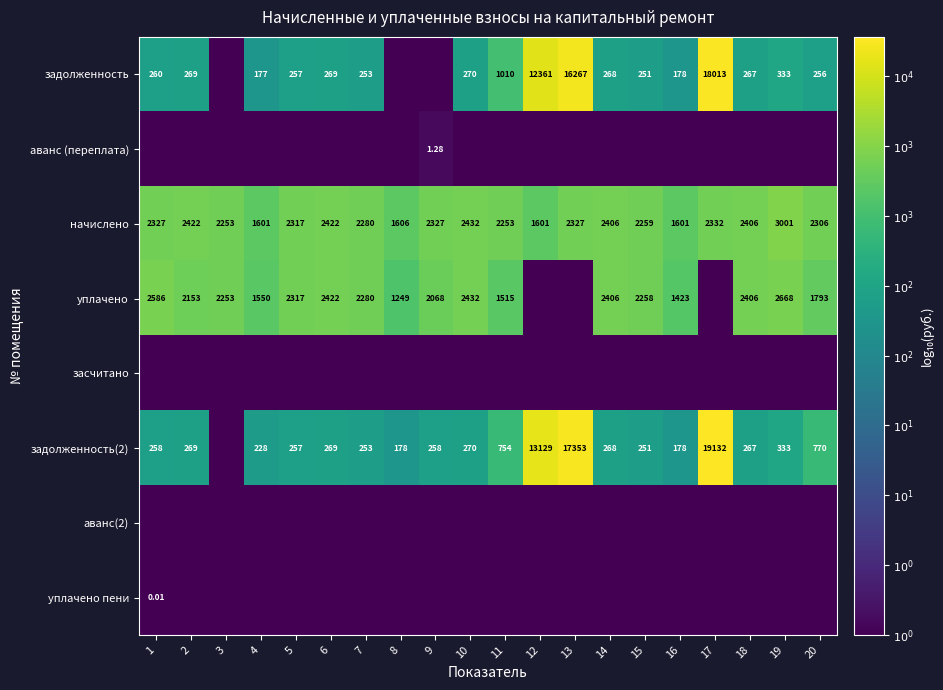

Between 4 and 12, which is larger?

12